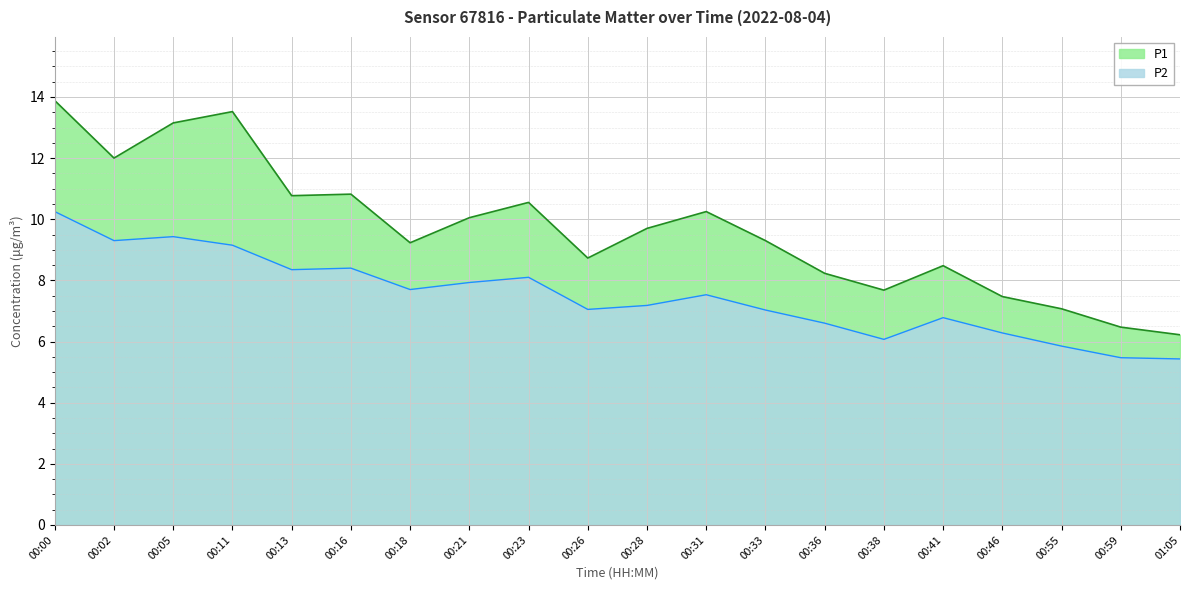

Which series has the largest total across all categories?

P1